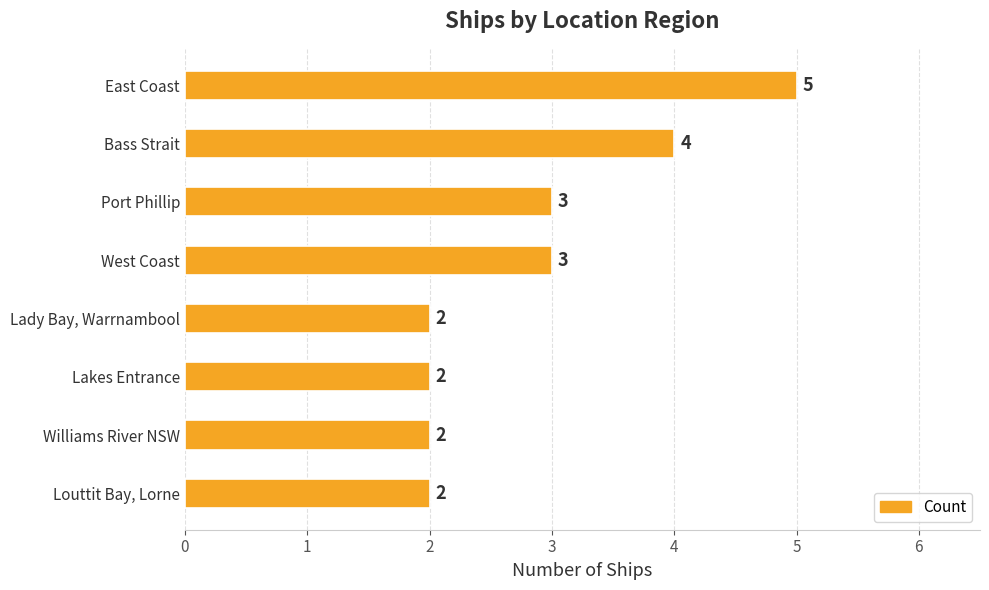

At which category does the chart reach its peak across all series?

East Coast